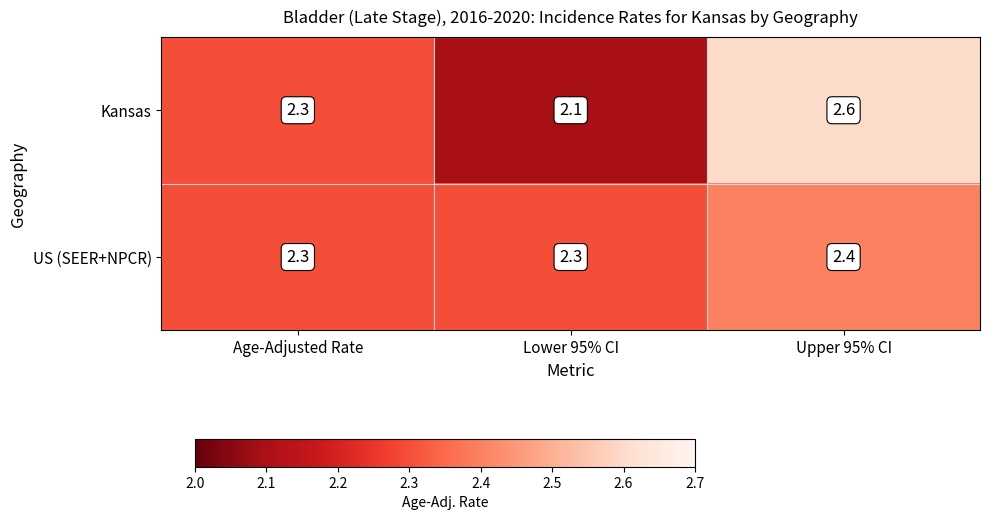

The US (SEER+NPCR) series shows 2.3 at Lower 95% CI. True or false?

True